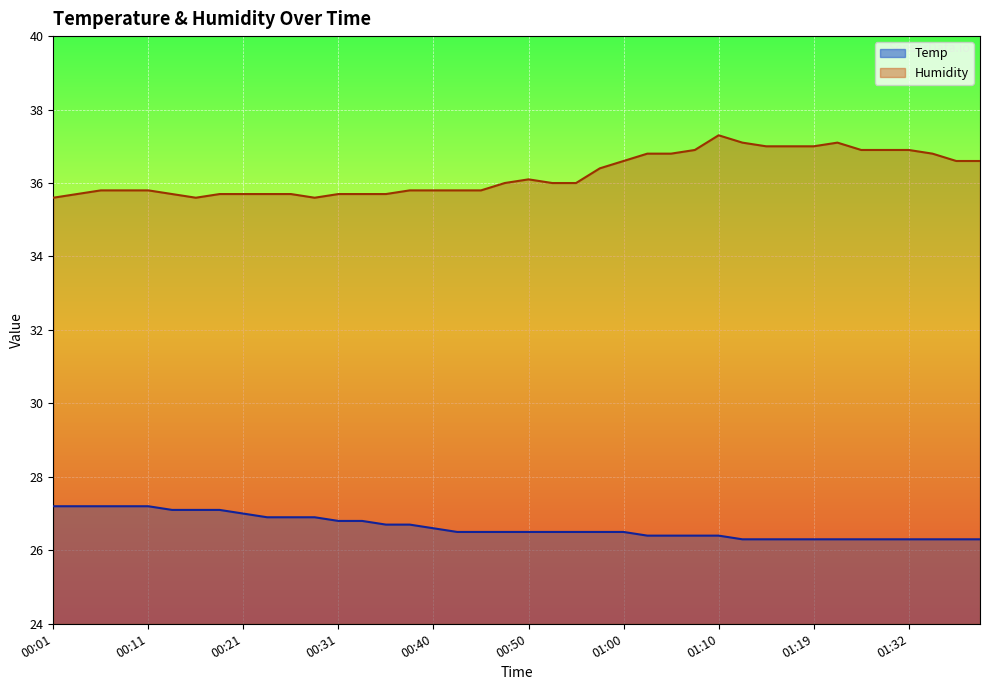

True or false: Humidity has a value of 56.3 at 01:22.

False